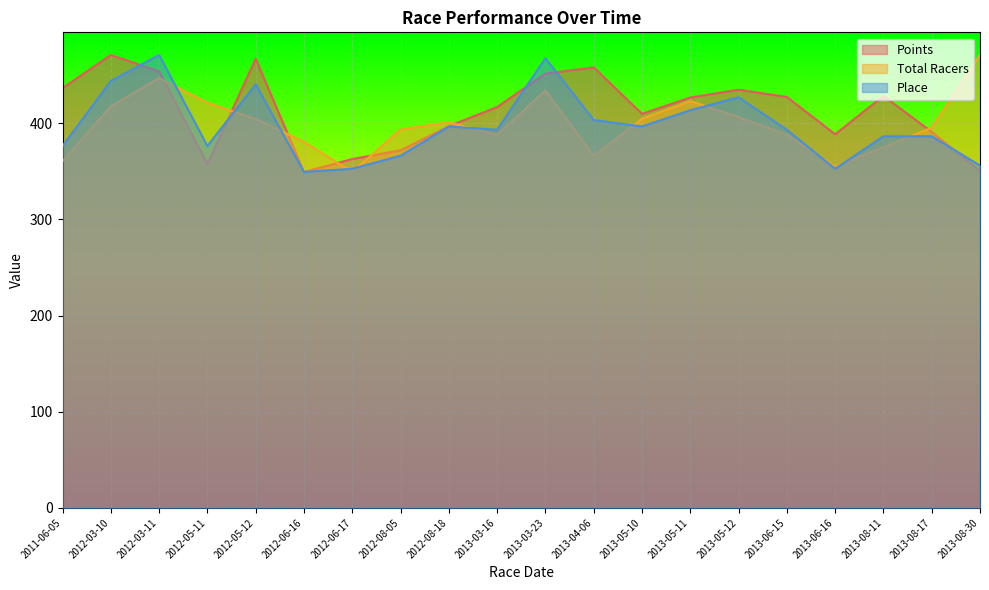

What is the difference between the maximum and minimum values in the Total Racers series?

121.7